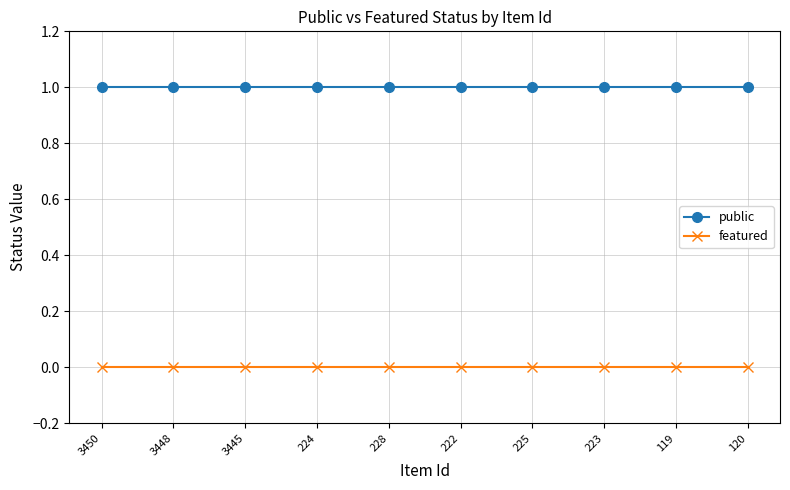

True or false: featured and public intersect in this chart.

False